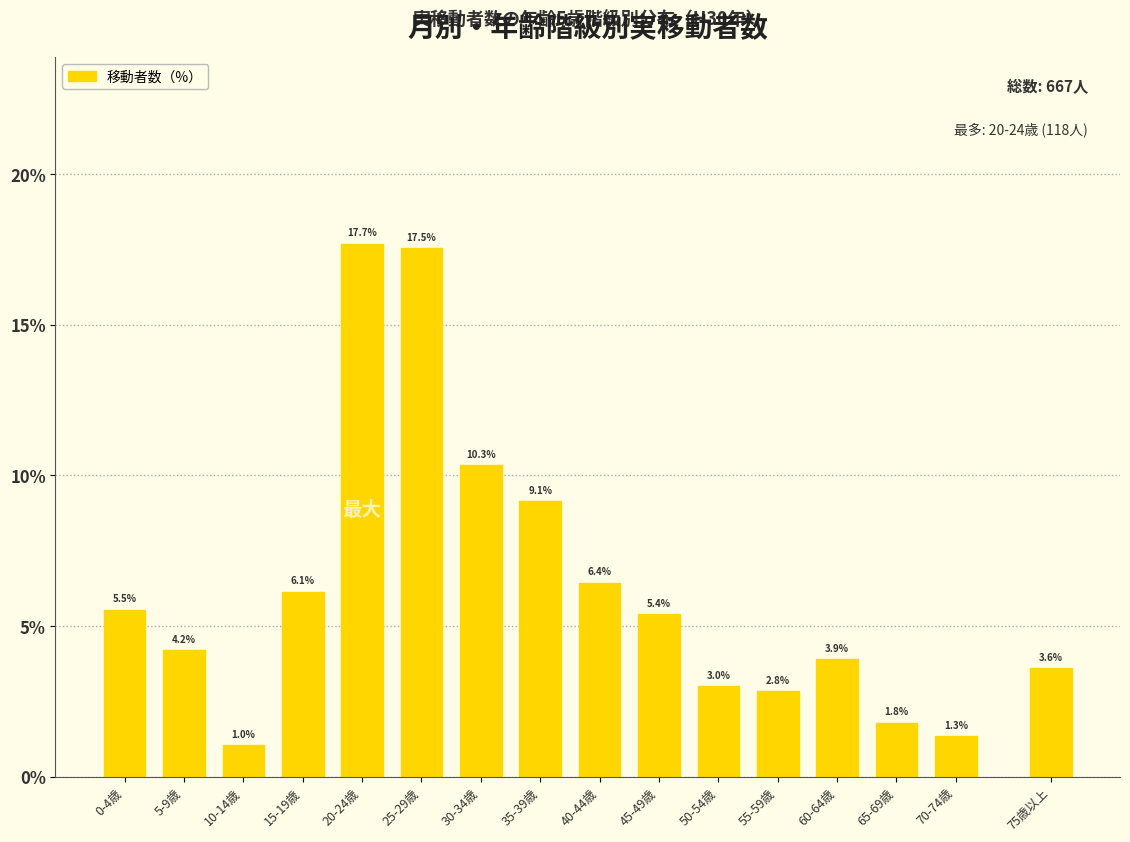

Reading left to right, extract all data points from this chart.

0-4歳=5.5	5-9歳=4.2	10-14歳=1.0	15-19歳=6.1	20-24歳=17.7	25-29歳=17.5	30-34歳=10.3	35-39歳=9.1	40-44歳=6.4	45-49歳=5.4	50-54歳=3.0	55-59歳=2.8	60-64歳=3.9	65-69歳=1.8	70-74歳=1.3	75歳以上=3.6